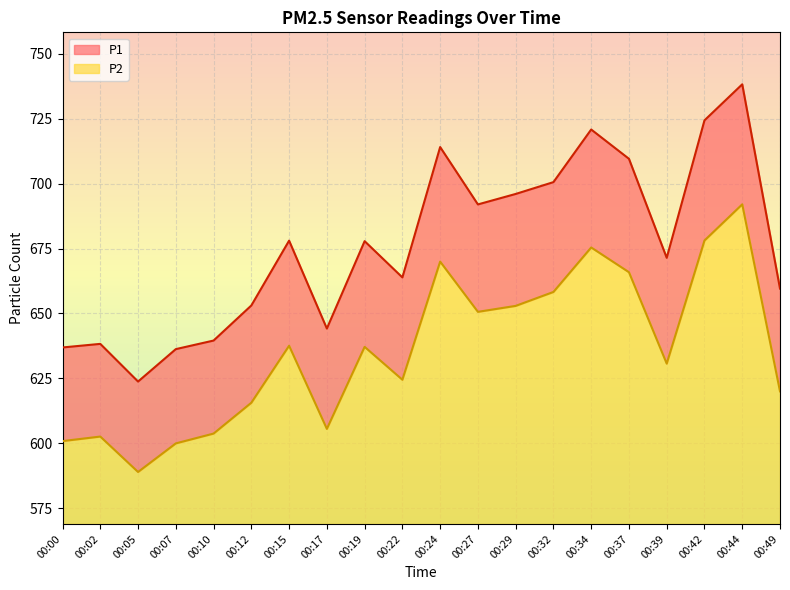

Reading left to right, what are all the values shown in this chart?

P1: 00:00=636.9	00:02=638.3	00:05=623.8	00:07=636.3	00:10=639.6	00:12=653.1	00:15=678.0	00:17=644.2	00:19=677.8	00:22=663.9	00:24=714.0	00:27=692.0	00:29=696.0	00:32=700.5	00:34=720.8	00:37=709.5	00:39=671.4	00:42=724.3	00:44=738.2	00:49=659.6
P2: 00:00=600.9	00:02=602.6	00:05=589.0	00:07=600.0	00:10=603.8	00:12=615.6	00:15=637.6	00:17=605.6	00:19=637.1	00:22=624.5	00:24=670.0	00:27=650.6	00:29=652.9	00:32=658.3	00:34=675.4	00:37=665.9	00:39=630.7	00:42=678.1	00:44=692.0	00:49=620.0